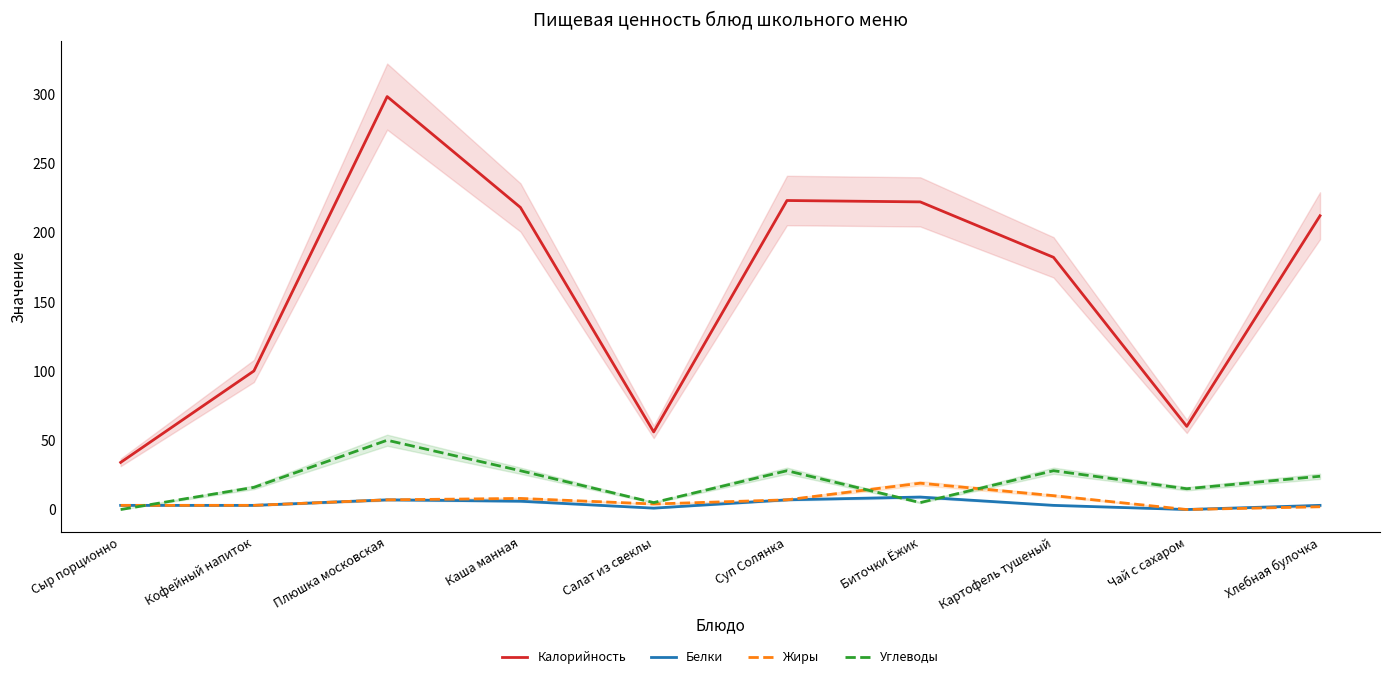

Reading left to right, list all the values displayed in this chart.

Калорийность: 34	100	298	218	56	223	222	182	60	212
Белки: 3	3	7	6	1	7	9	3	0	3
Жиры: 3	3	7	8	4	7	19	10	0	2
Углеводы: 0	16	50	28	5	28	5	28	15	24